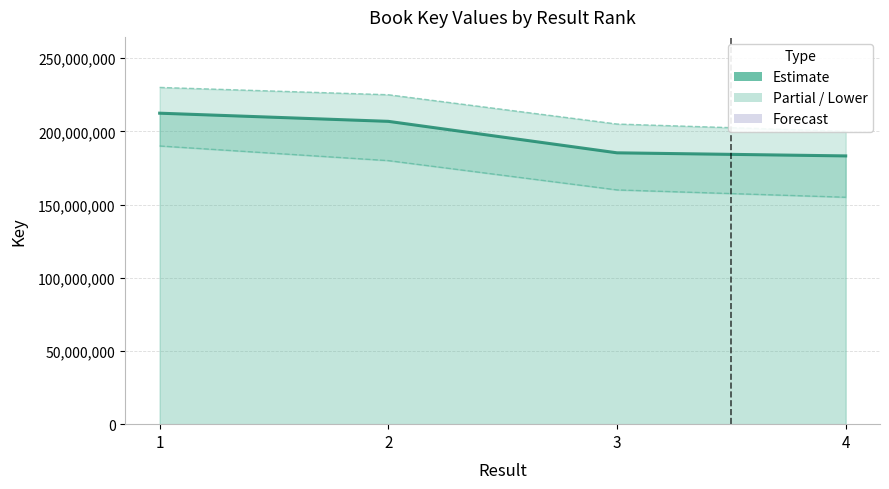

True or false: Lower bound has a value of 131091659 at 1.

False